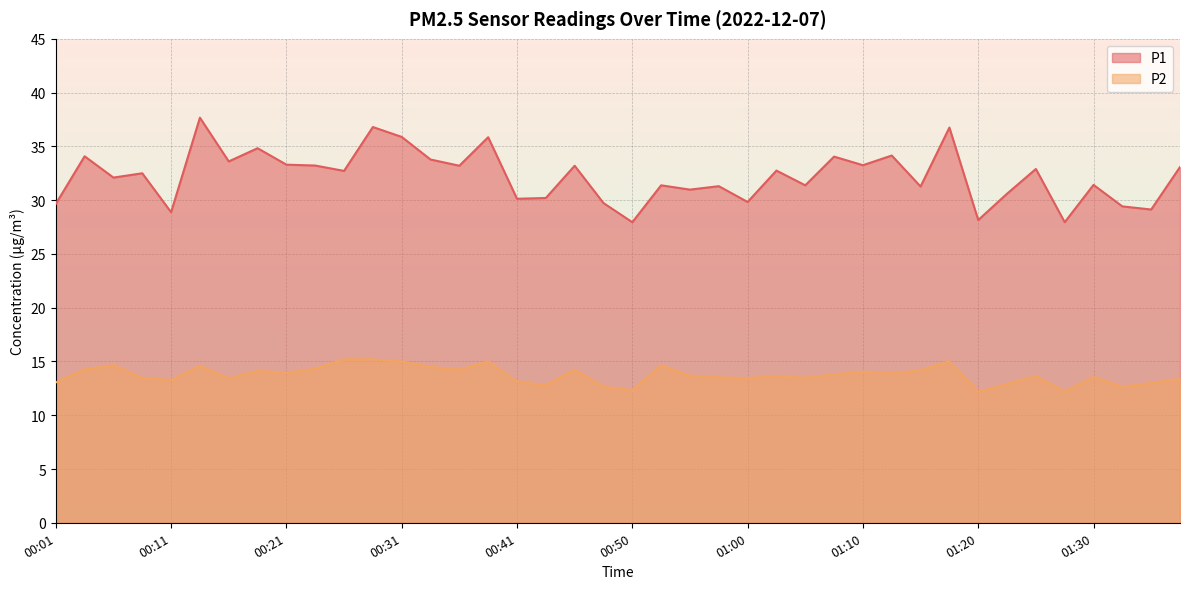

Rank the series at 00:36 from lowest to highest value.

P2, P1